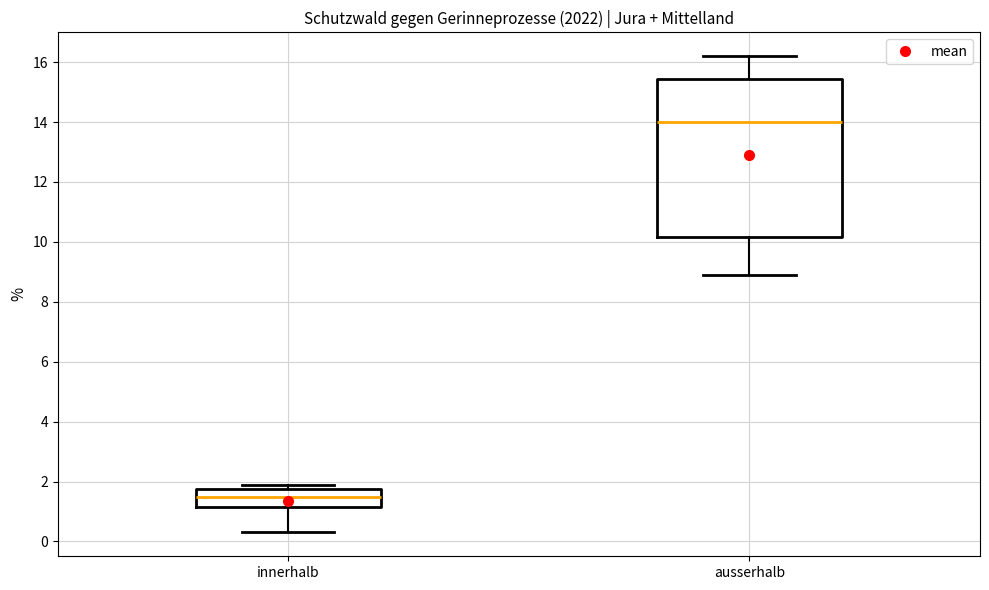

Which box has the lowest median line?

innerhalb